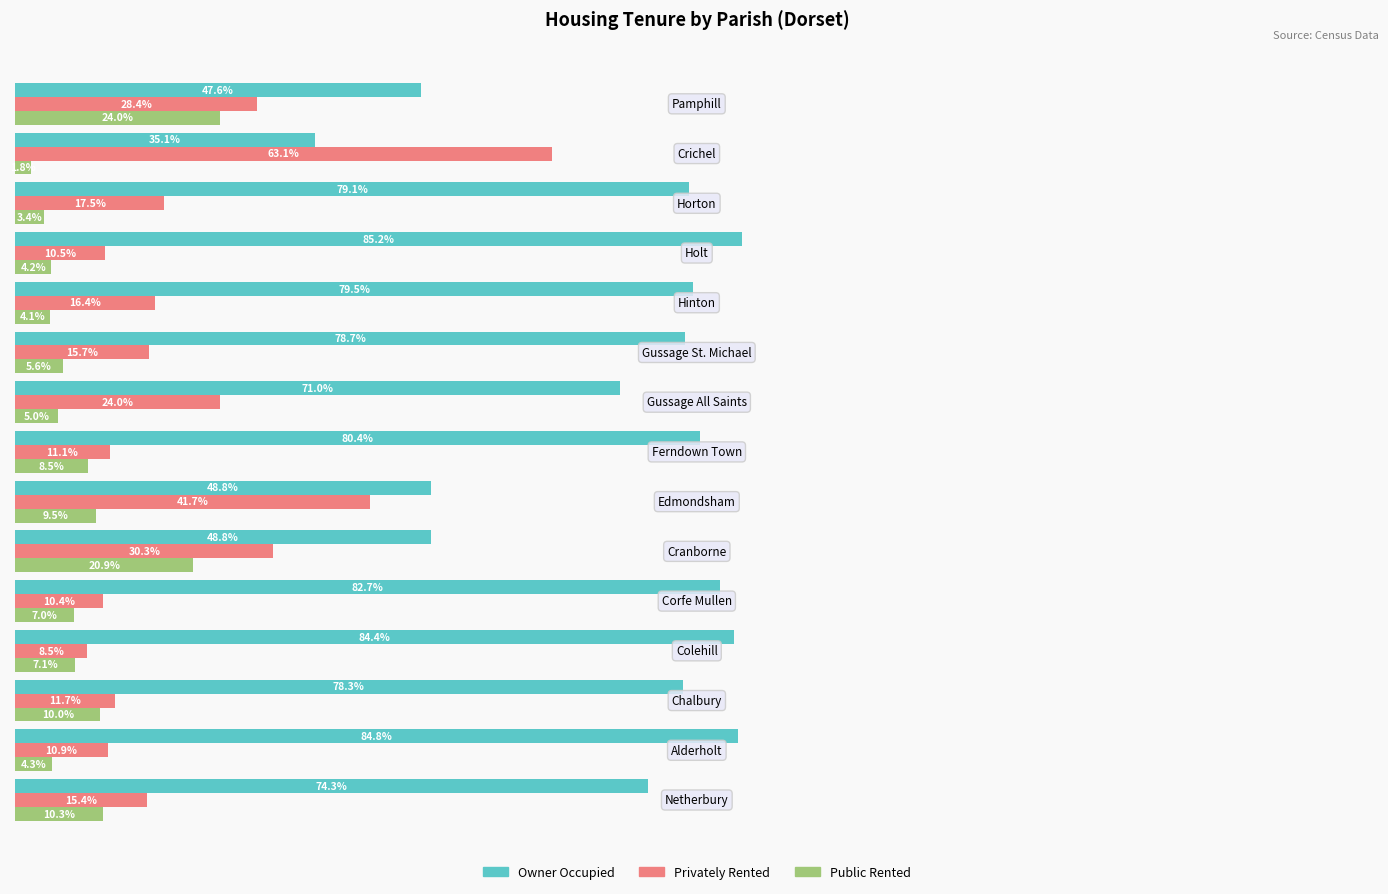

Which series has the widest spread of values?

Privately Rented